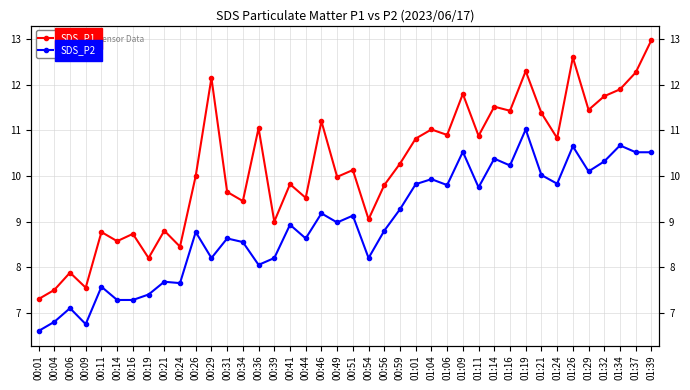

What is the lowest value of the SDS_P2 series?

6.6